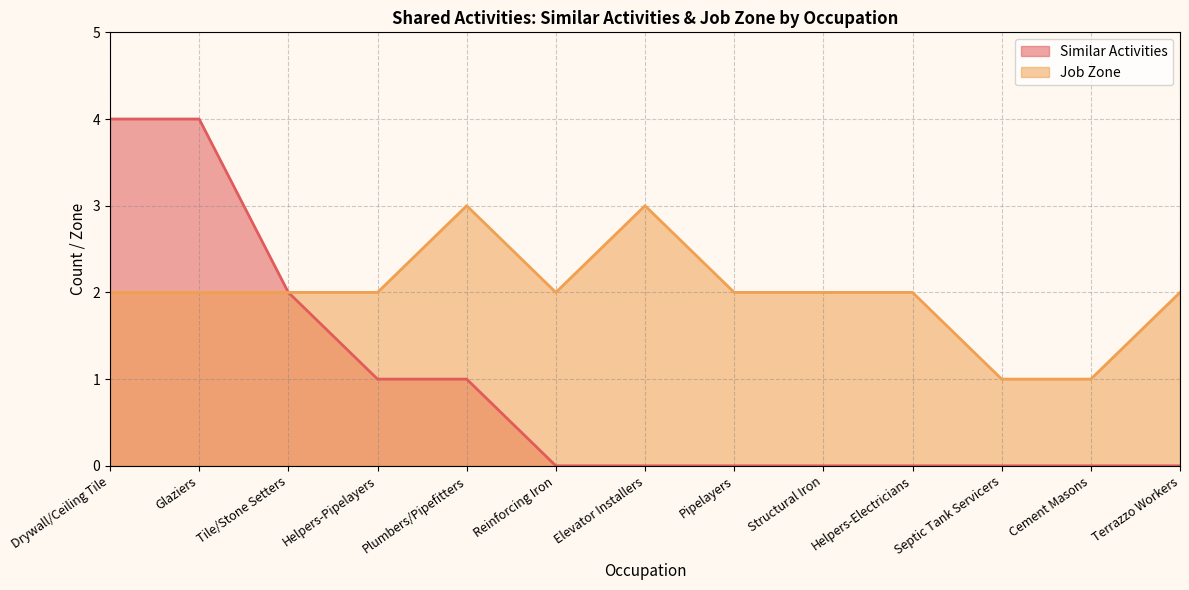

What is the minimum value for Job Zone?

1